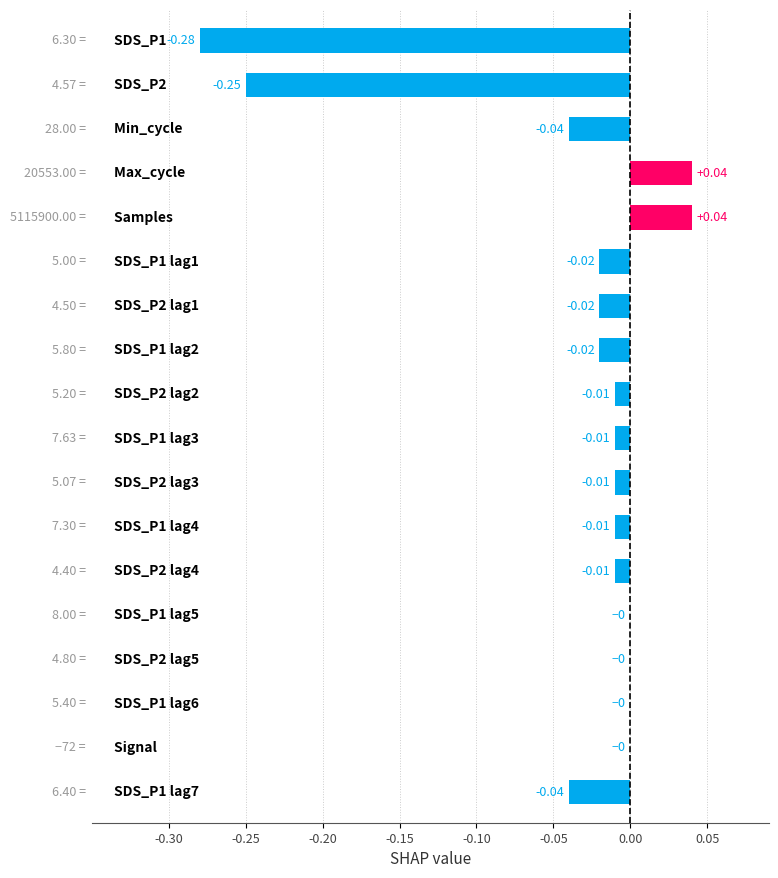

What is the sum of all values?

-0.6